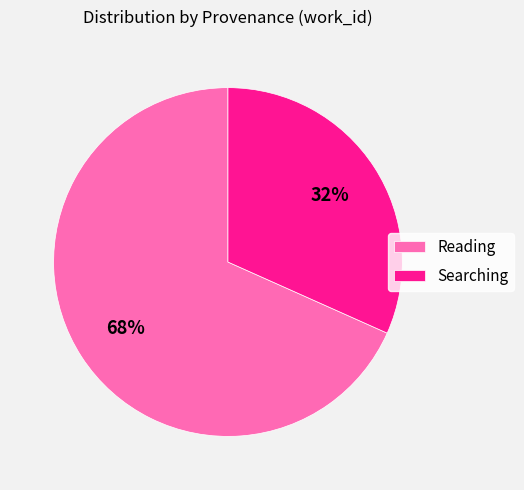

Which slice is the largest?

Reading